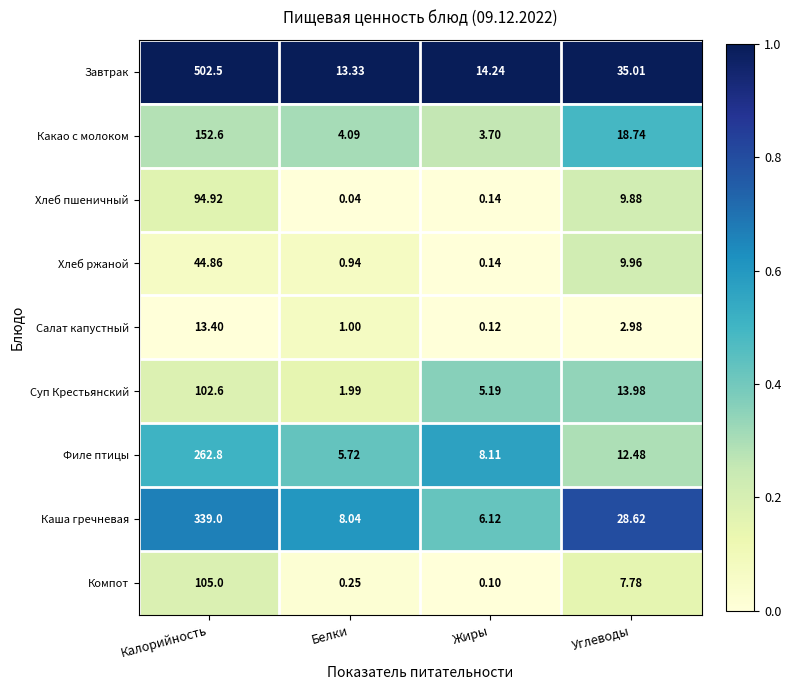

How many distinct data groups are displayed?

9